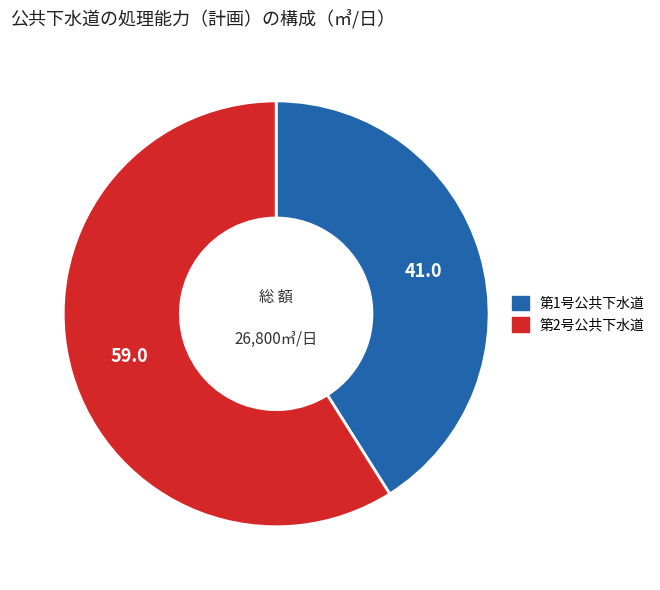

Is there any slice that represents more than half of the pie?

Yes